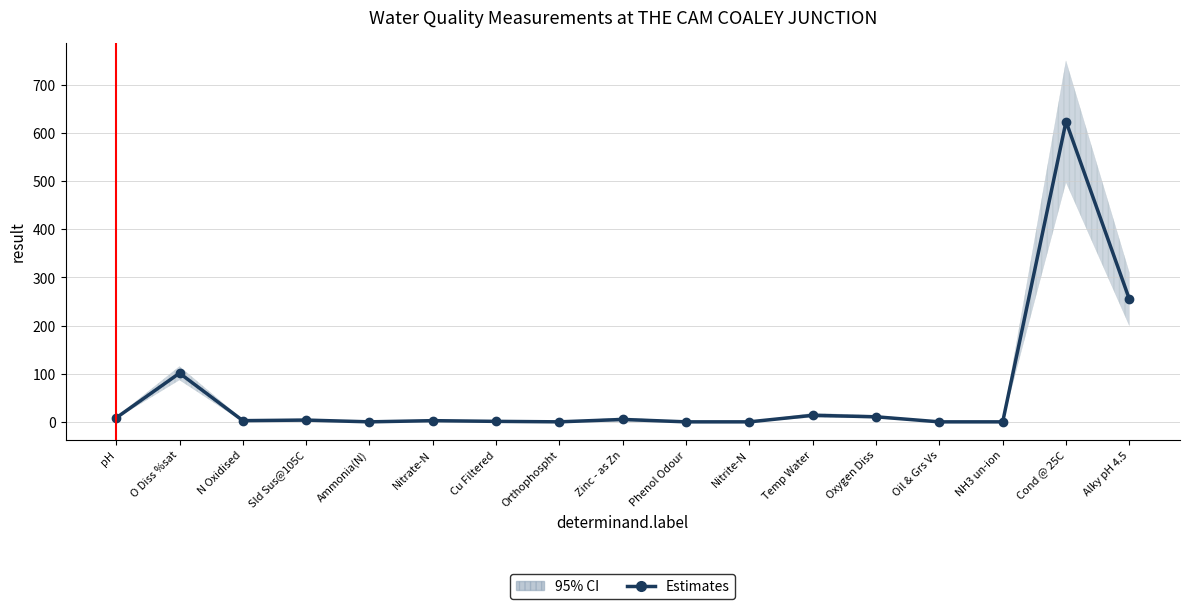

Rank the categories by value from highest to lowest.

Cond @ 25C, Alky pH 4.5, O Diss %sat, Temp Water, Oxygen Diss, pH, Zinc - as Zn, Sld Sus@105C, N Oxidised, Nitrate-N, Cu Filtered, Orthophospht, Ammonia(N), Nitrite-N, NH3 un-ion, Phenol Odour, Oil & Grs Vs